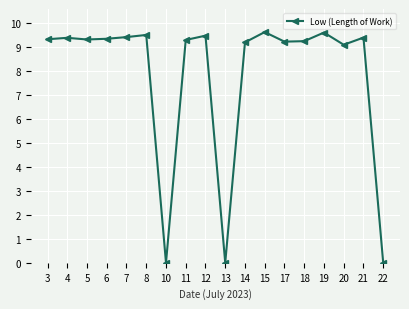

How many lines are shown in the chart?

1